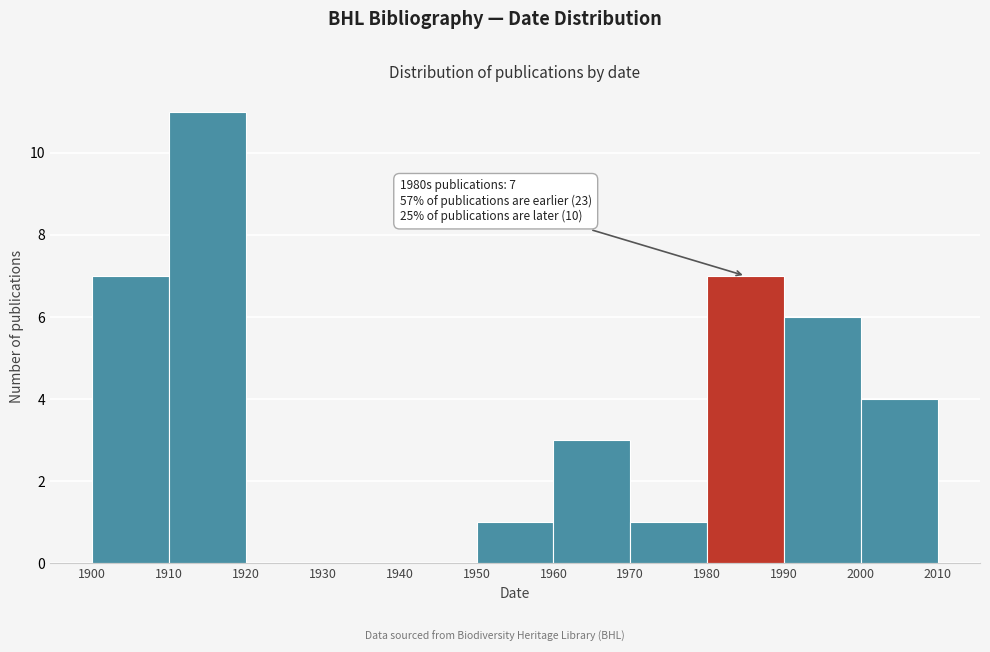

Over which range of the x-axis is the bar tallest?

1910 to 1920